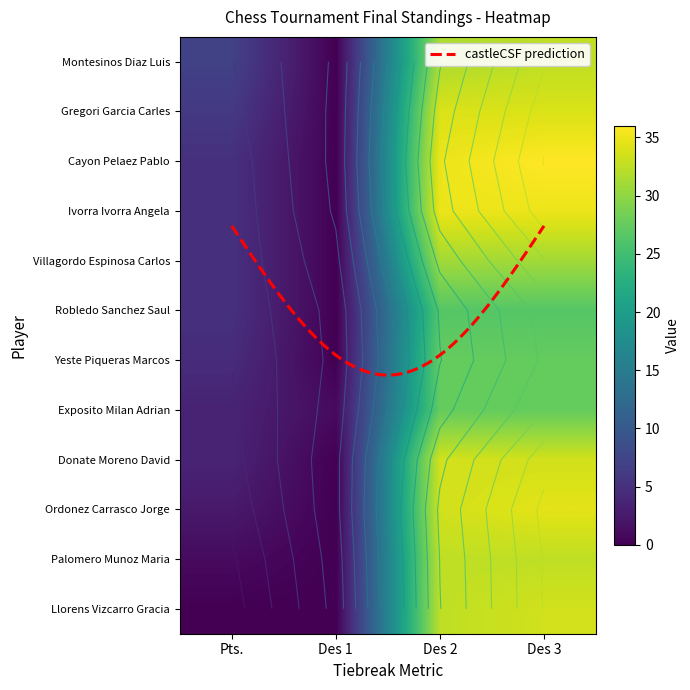

What is the difference between the maximum and second lowest values in the Palomero Munoz Maria series?

31.5